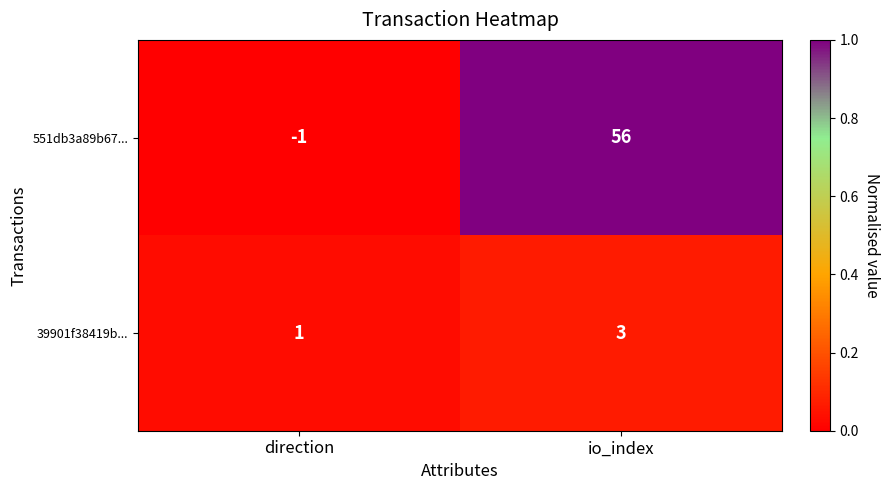

At io_index, list the series in order from largest to smallest.

551db3a89b67..., 39901f38419b...